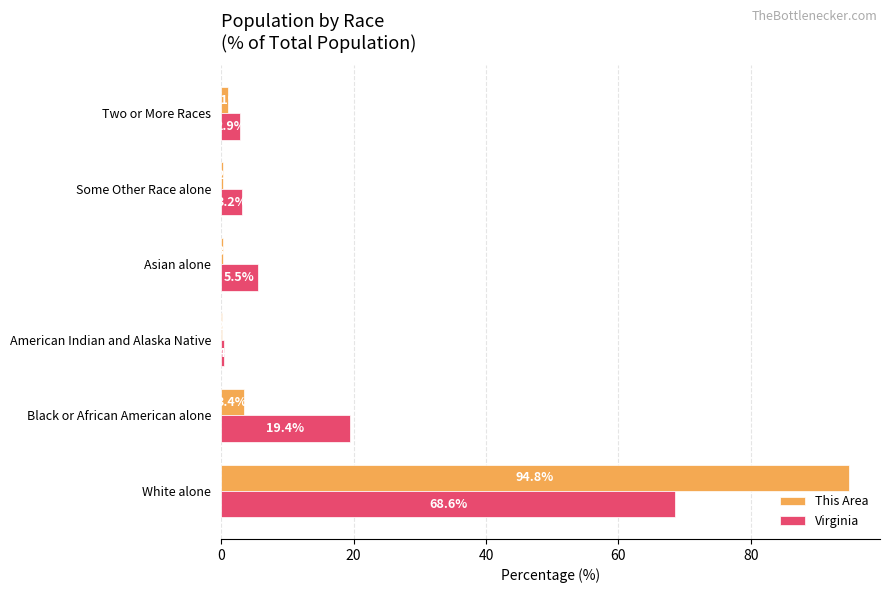

Is it true that This Area equals 1.1 at Two or More Races?

True